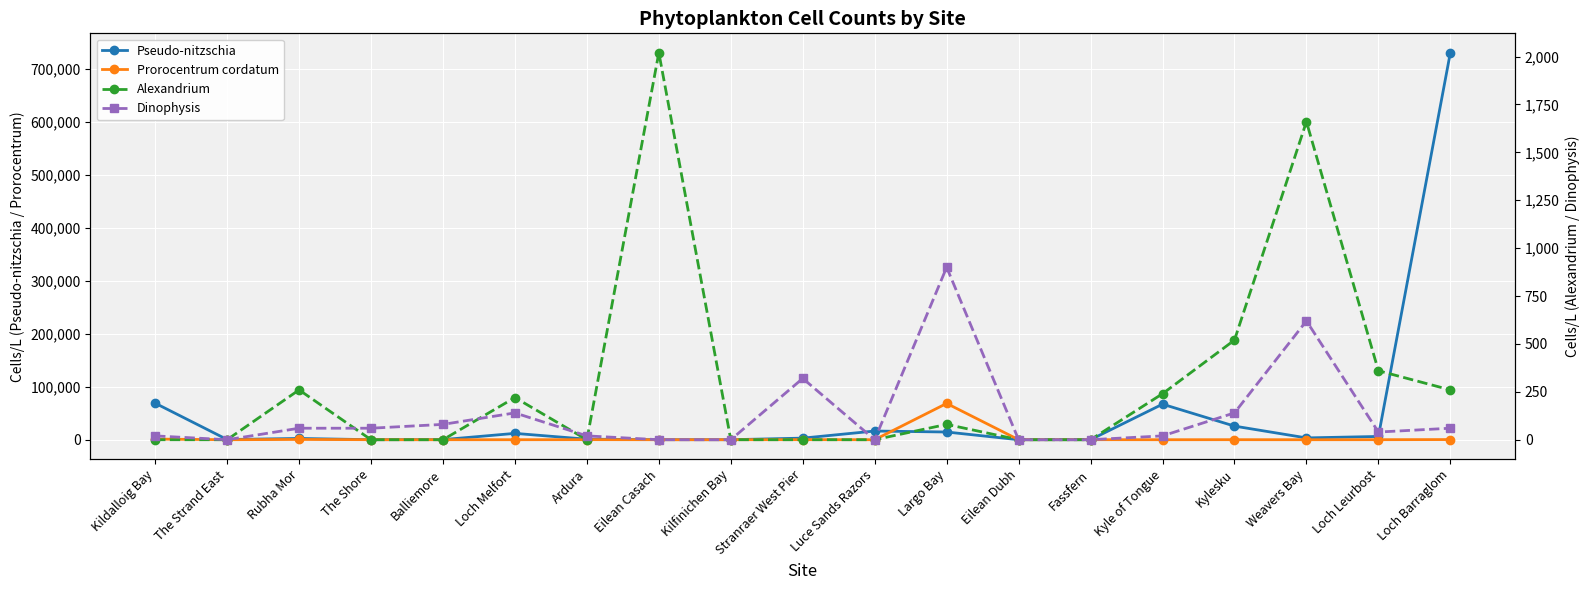

What is the label of the 5th point from the right?

Kyle of Tongue